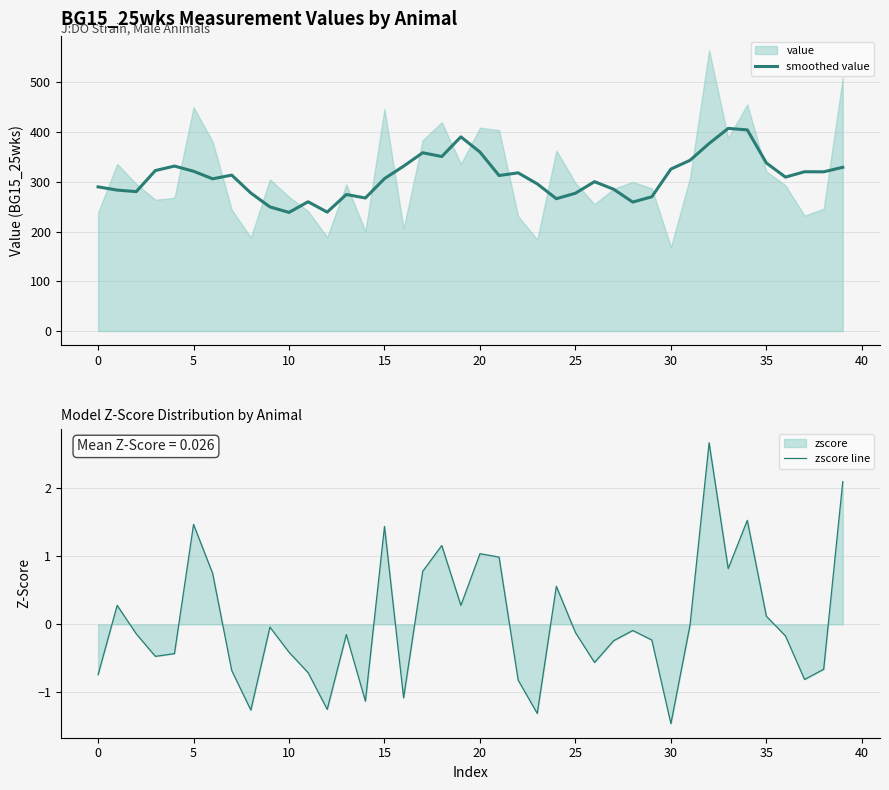

The smoothed value series shows 360.0 at 20. True or false?

True